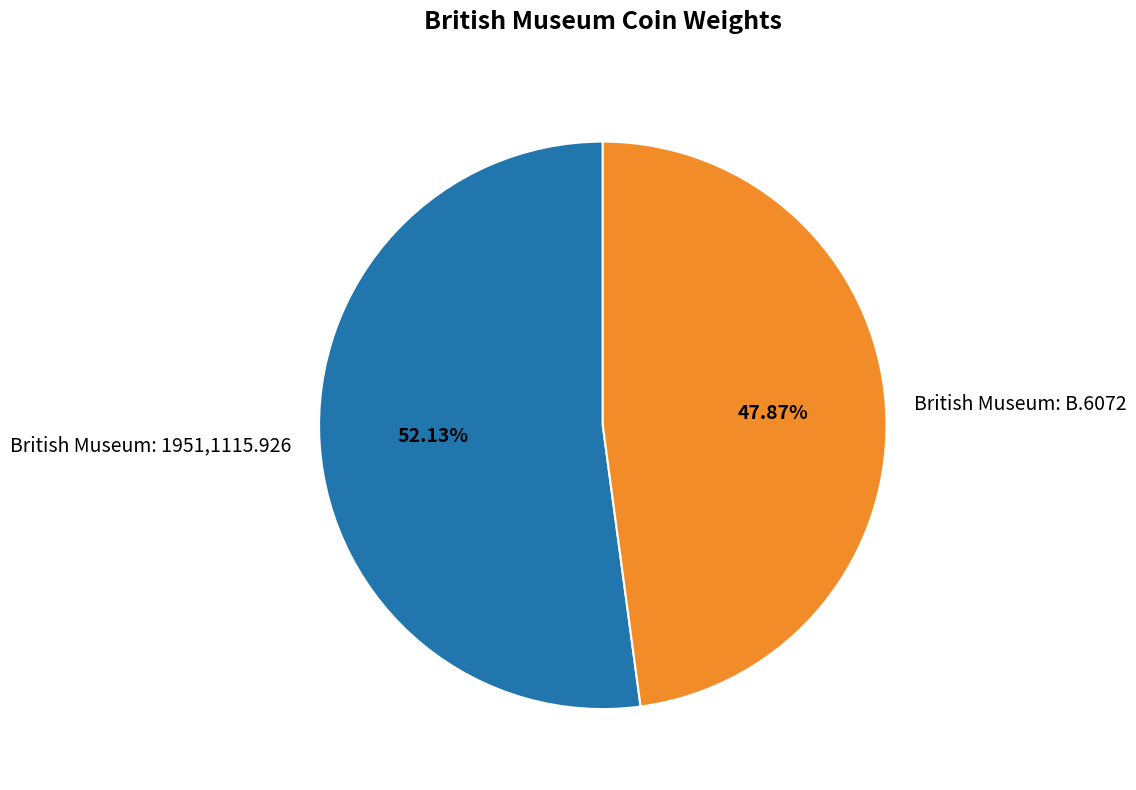

Which has a higher value, British Museum: 1951,1115.926 or British Museum: B.6072?

British Museum: 1951,1115.926